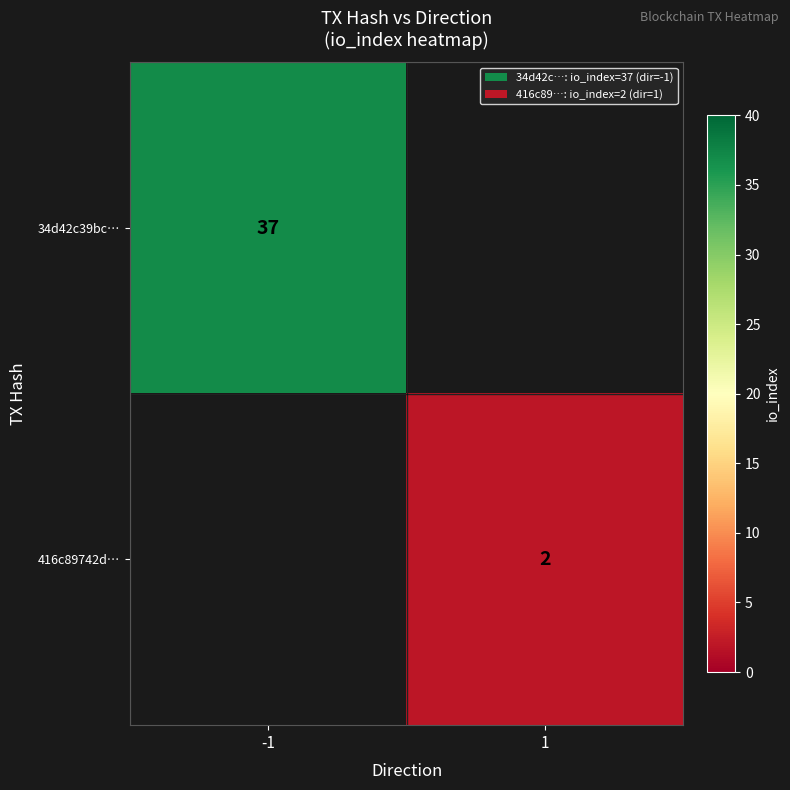

Is the value of 416c89742d… at 1 greater than the value of 34d42c39bc… at -1?

No